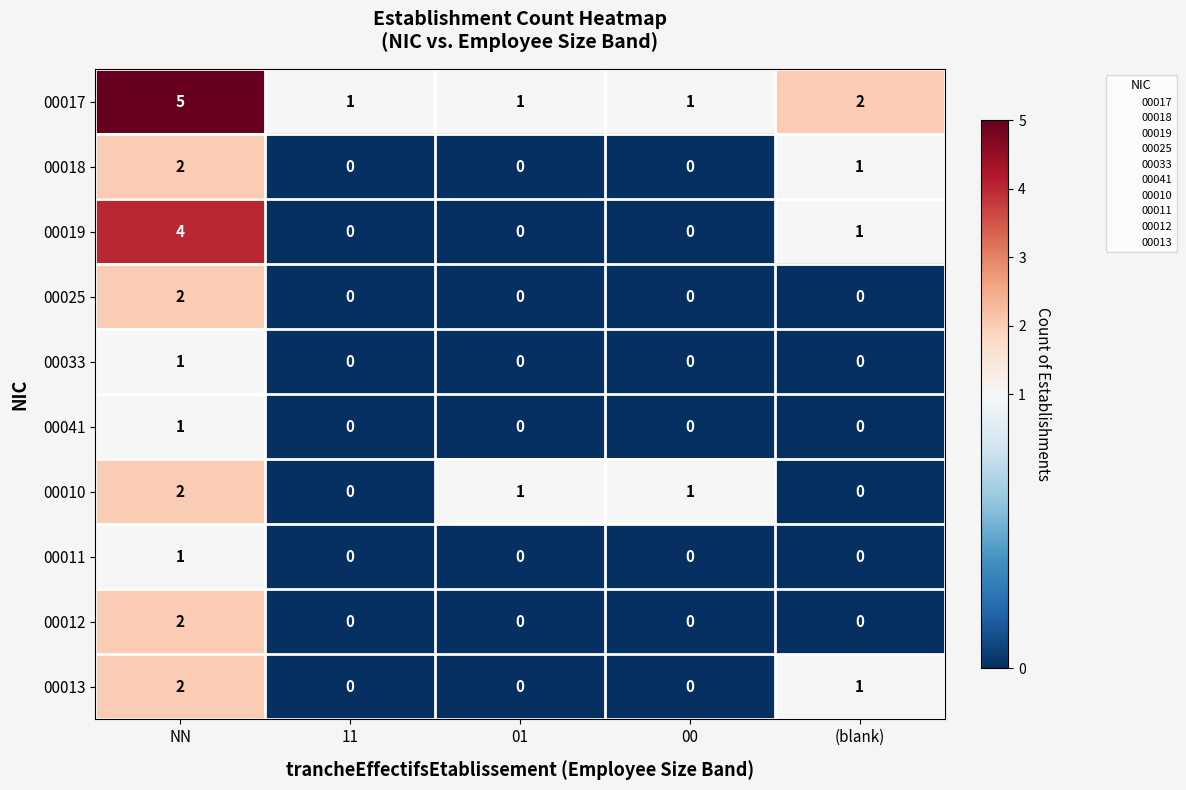

True or false: 00013 has a value of 1 at 11.

False